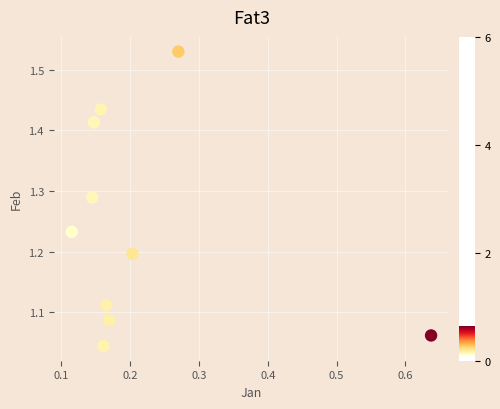

What is the range of Y values (max minus min)?

0.5